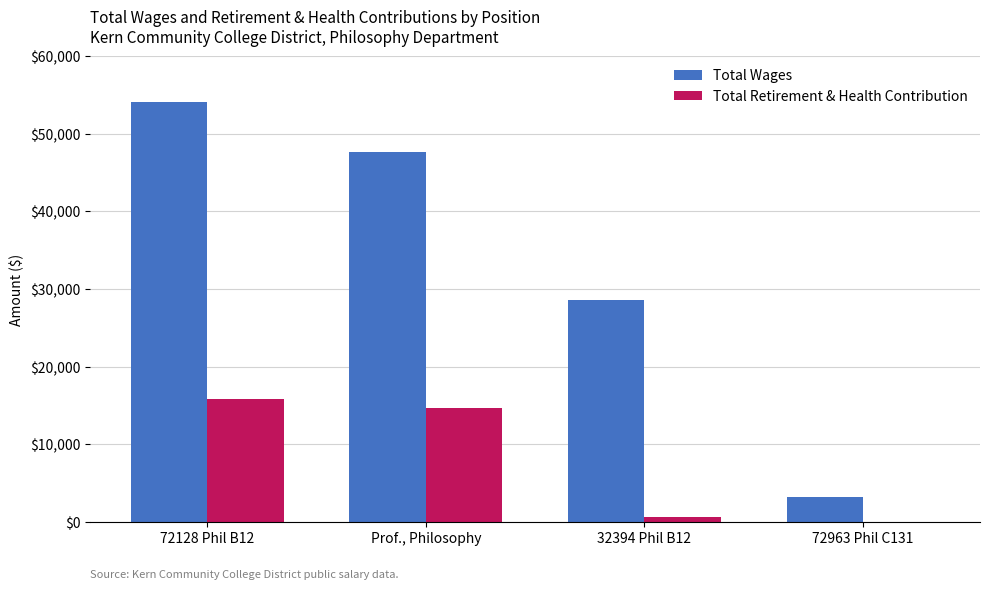

Which category has the highest value across all series?

72128 Phil B12